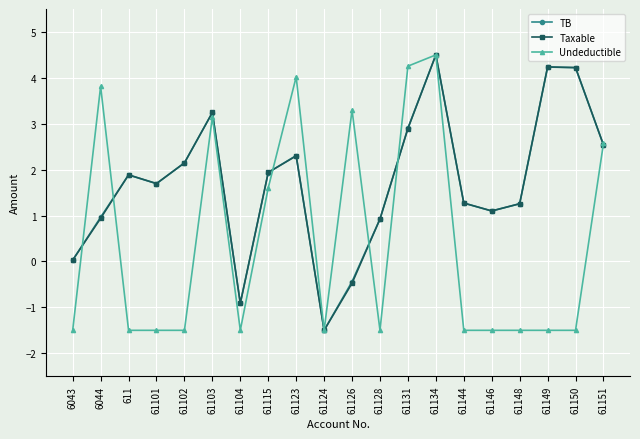

What is the difference between the highest and lowest values at 6044?

2.9